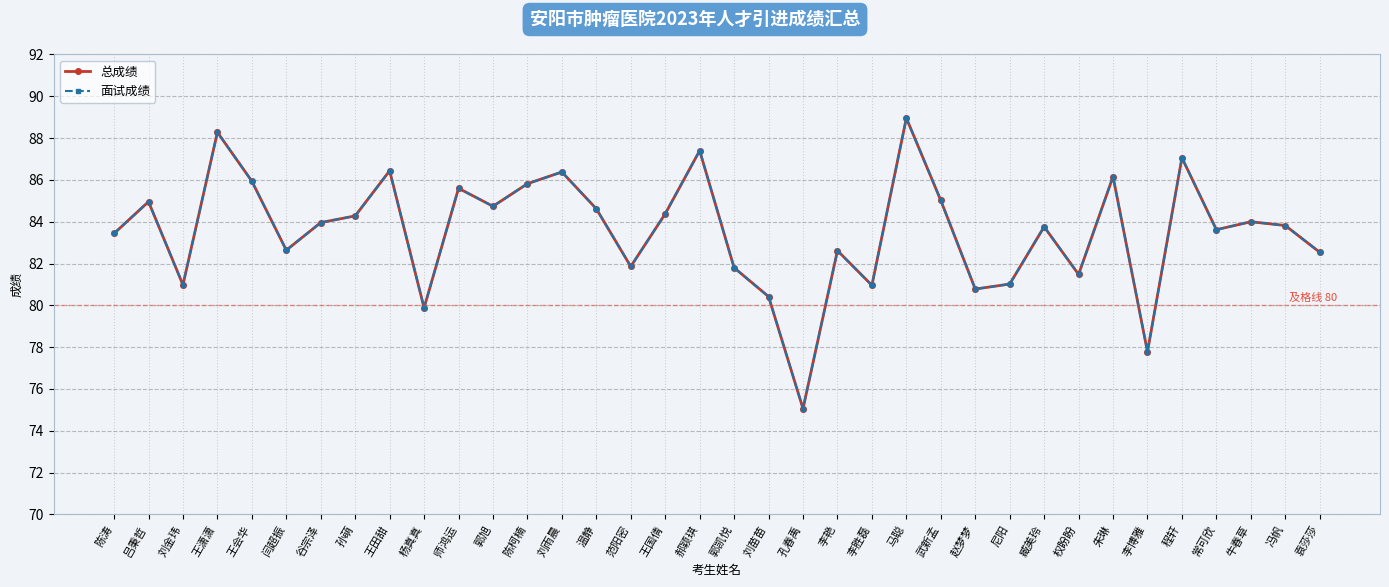

True or false: 面试成绩 and 总成绩 cross at least once.

False